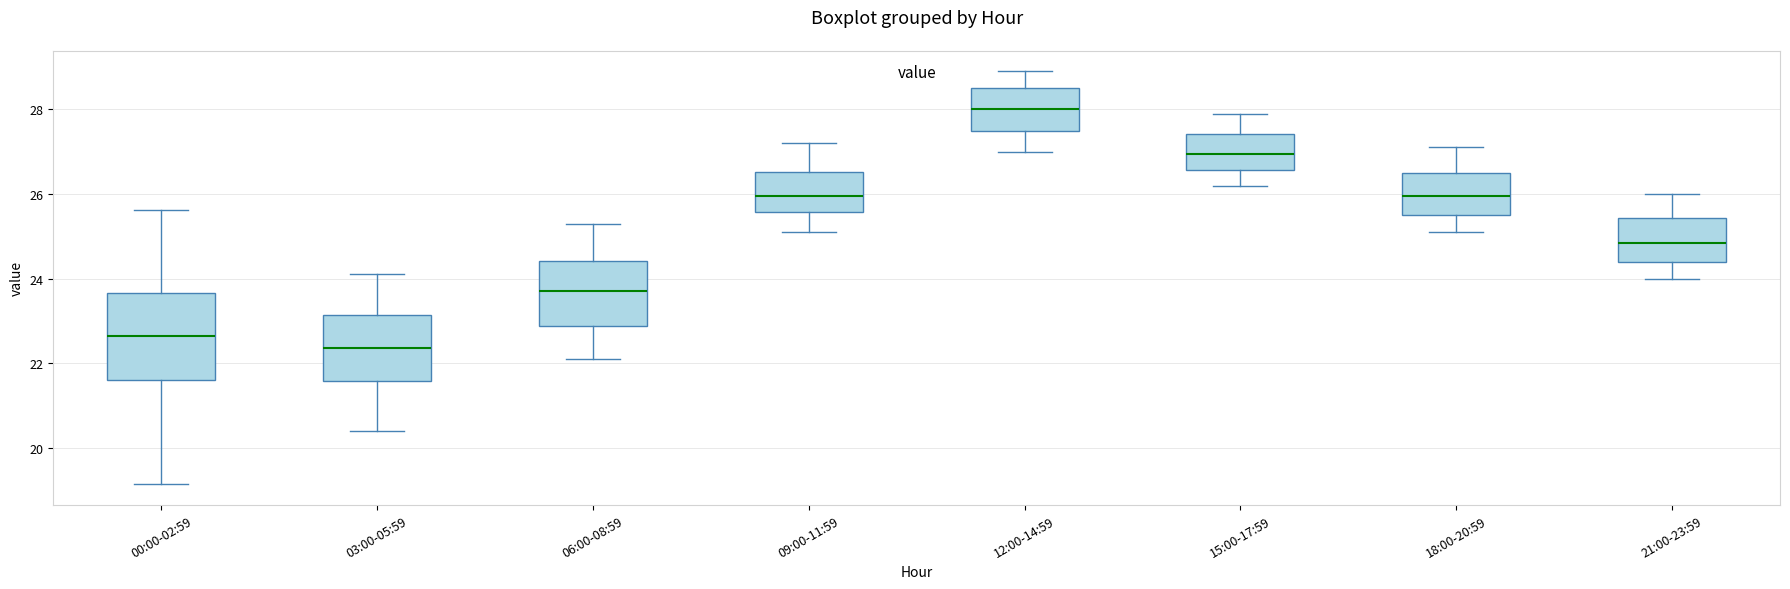

Comparing the boxes themselves (not the whiskers), which one is the tallest?

00:00-02:59